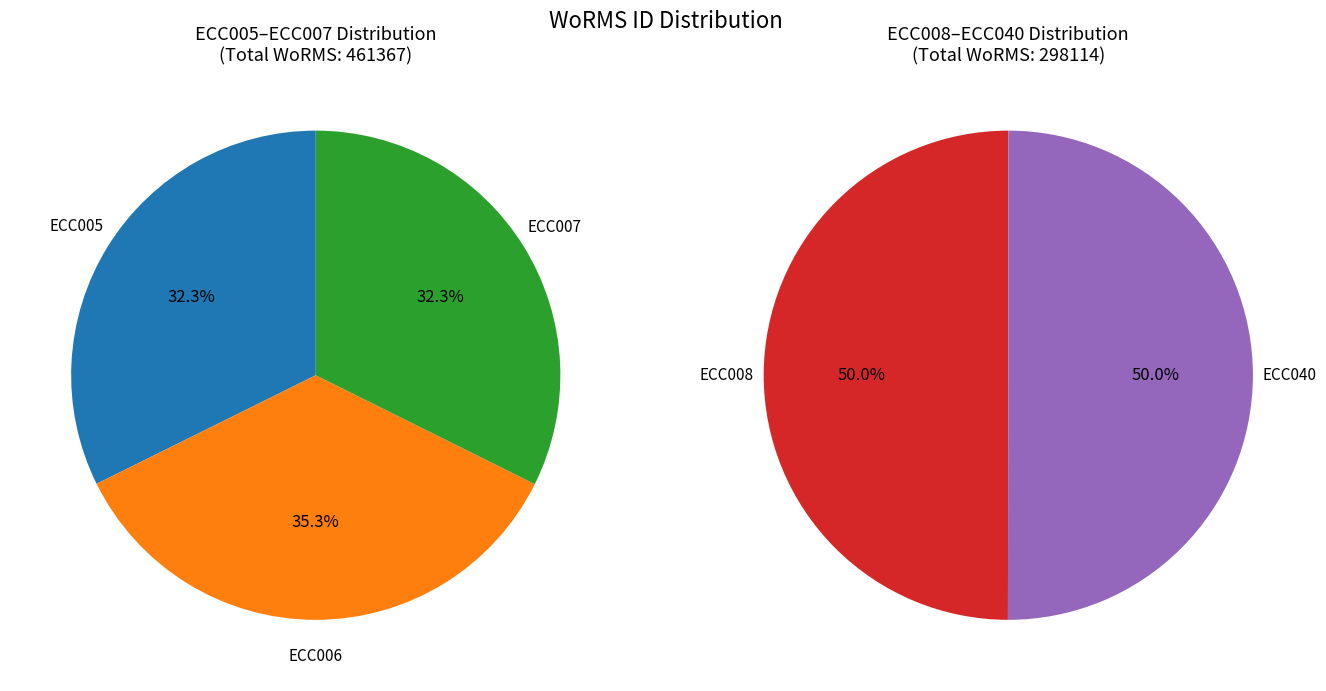

To the nearest percent, what portion does ECC008 represent?

20%